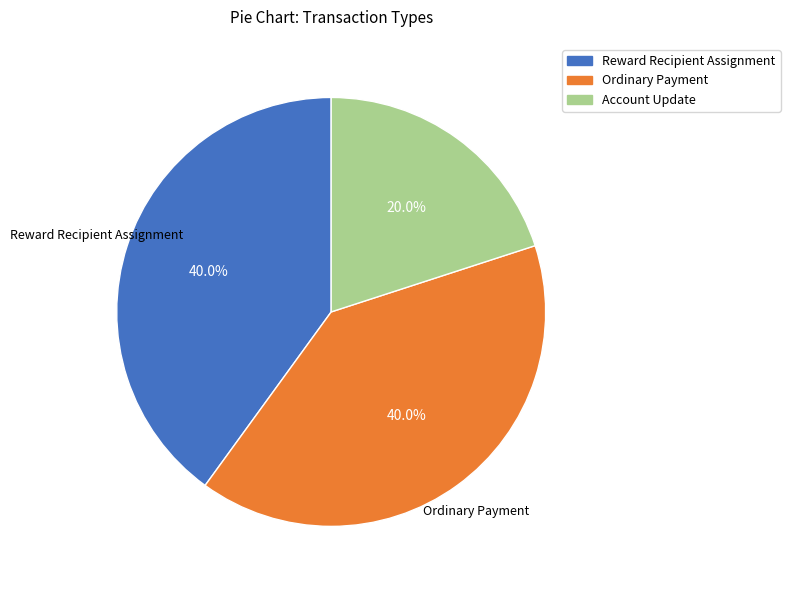

Does any single category account for the majority?

No